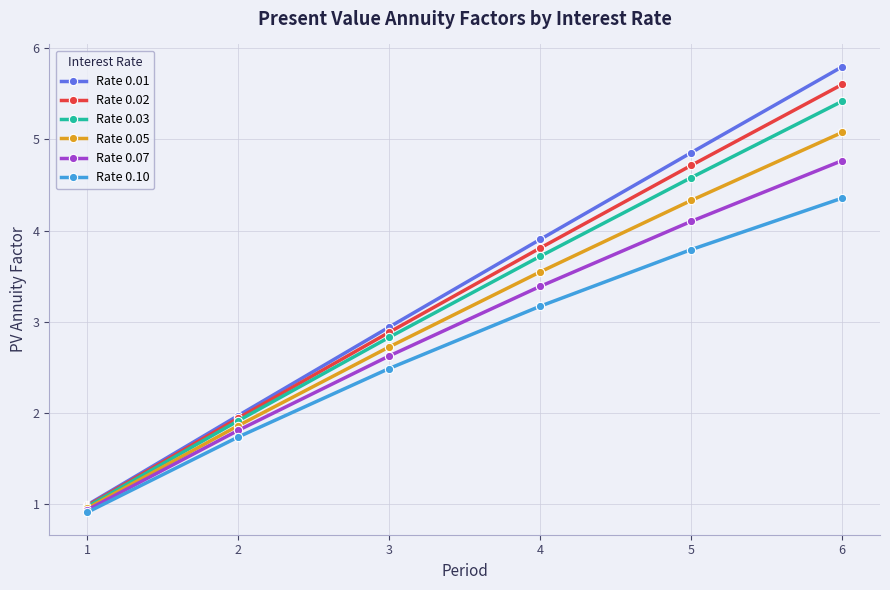

The value of Rate 0.02 at 1 is 1.0. True or false?

True